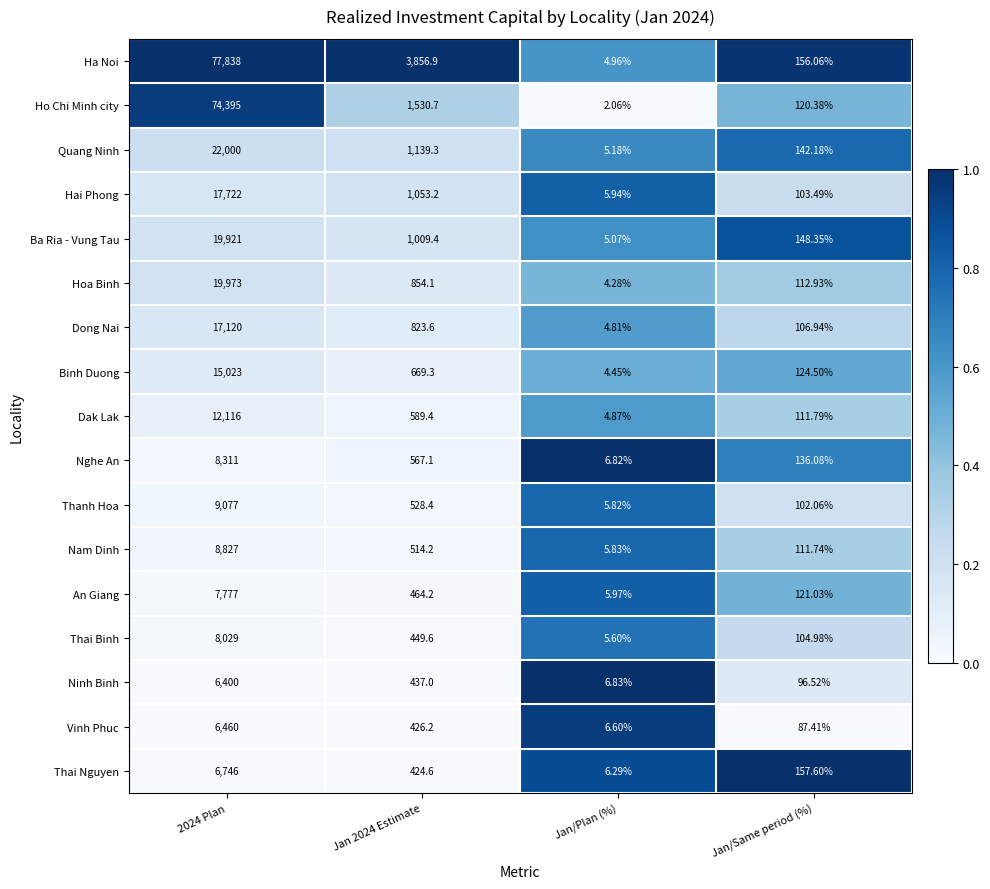

Which series has the largest total across all categories?

Ha Noi